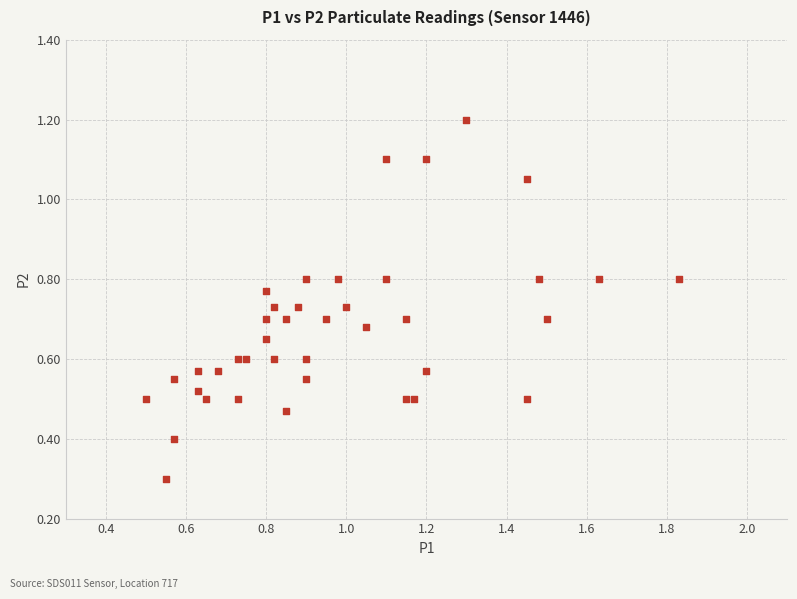

What Y value in the scatter plot is closest to 0?

0.3